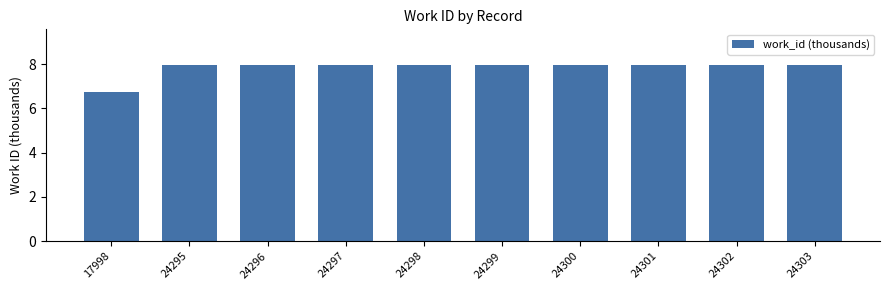

What is the sum of the values at 24301 and 24299?

16.0